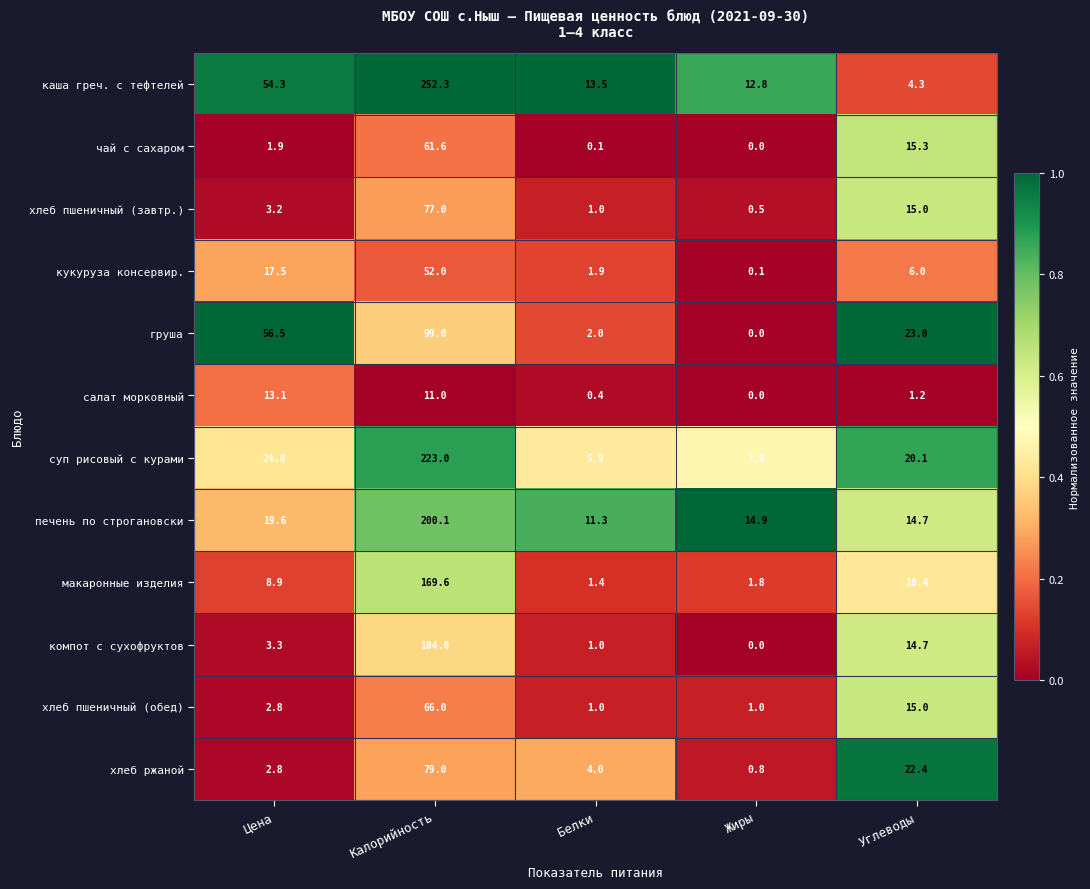

Which series changed the most between Калорийность and Углеводы?

каша греч. с тефтелей